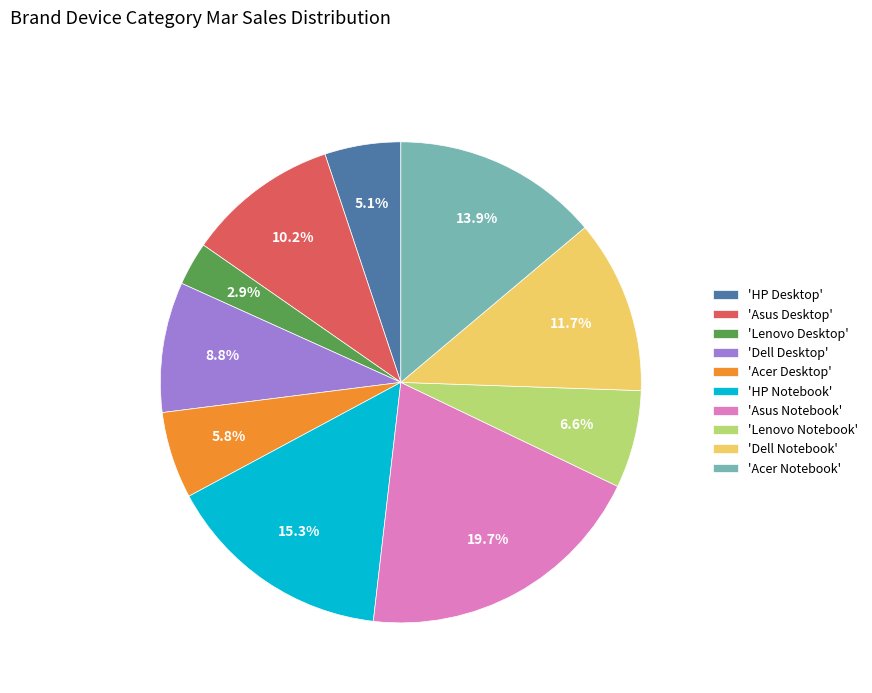

Which category has the smallest portion of the pie?

'Lenovo Desktop'